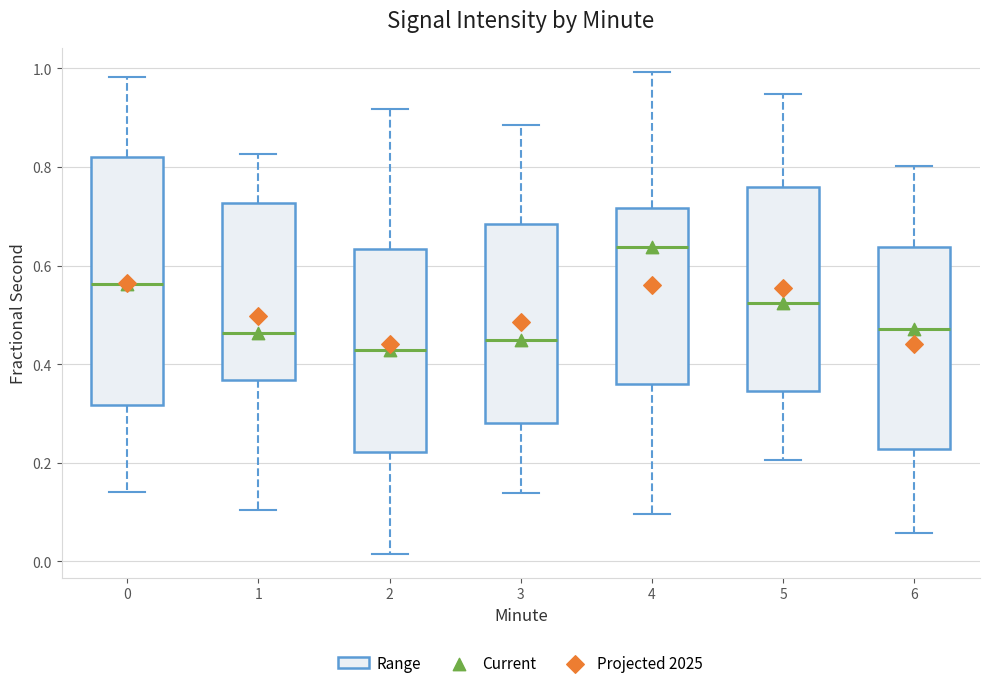

Where does the upper whisker of the box at x = 6 end on the y-axis? The values are not printed on the chart, so give them approximately, as read against the axis.

0.80